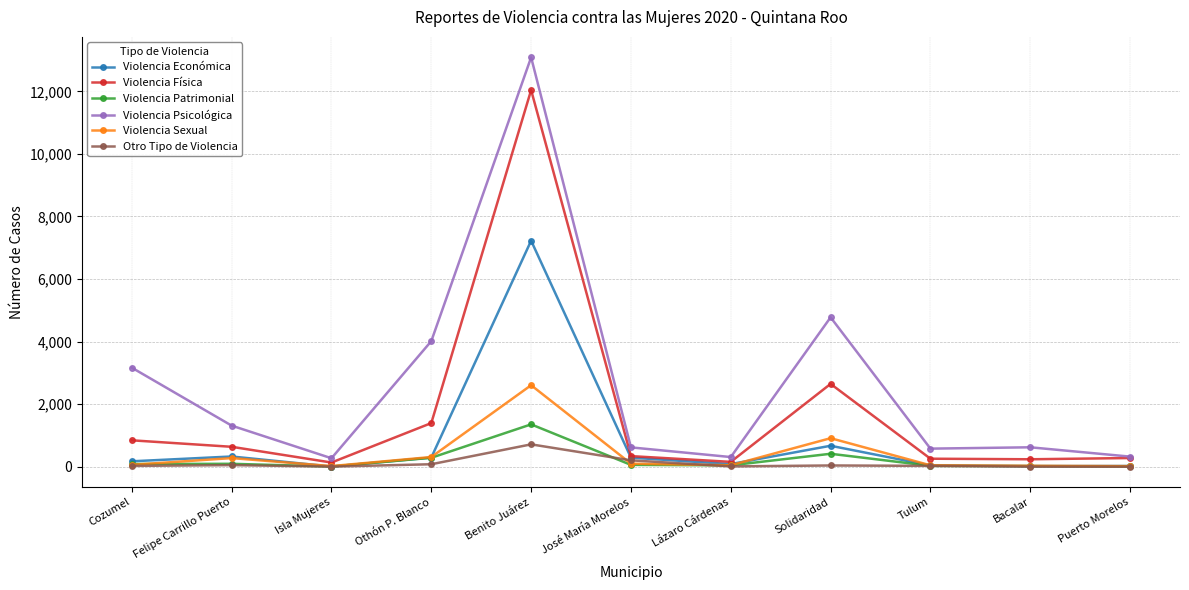

What is the highest value of the Otro Tipo de Violencia series?

715